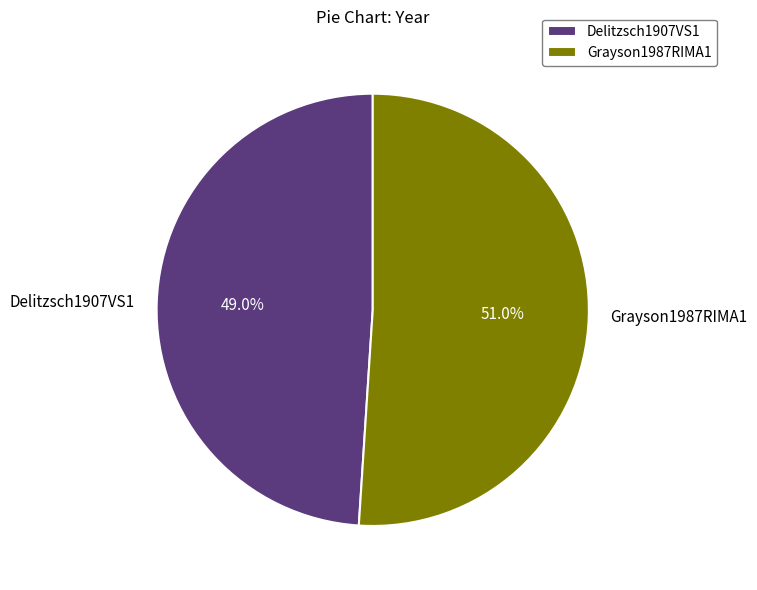

Does any single category account for the majority?

Yes